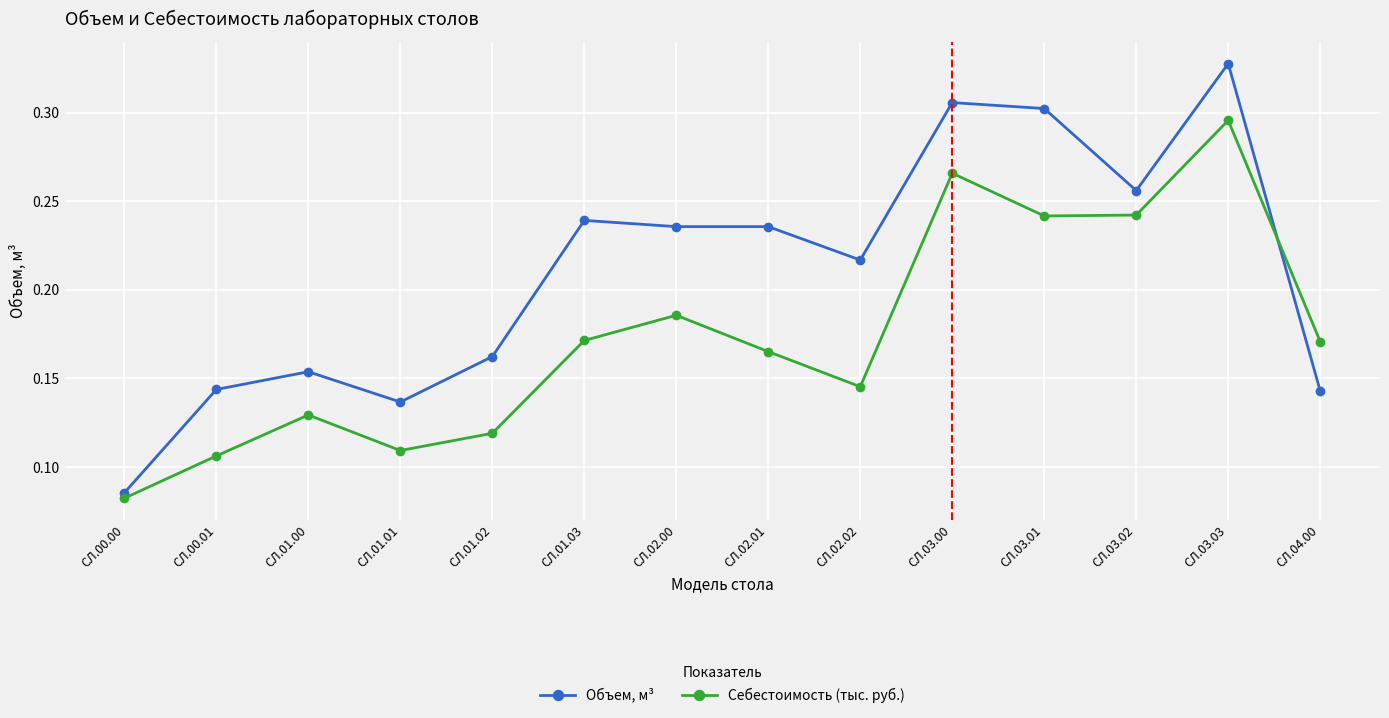

Between which two adjacent categories do Объем, м³ and Себестоимость (тыс. руб.) first intersect?

СЛ.03.03 and СЛ.04.00